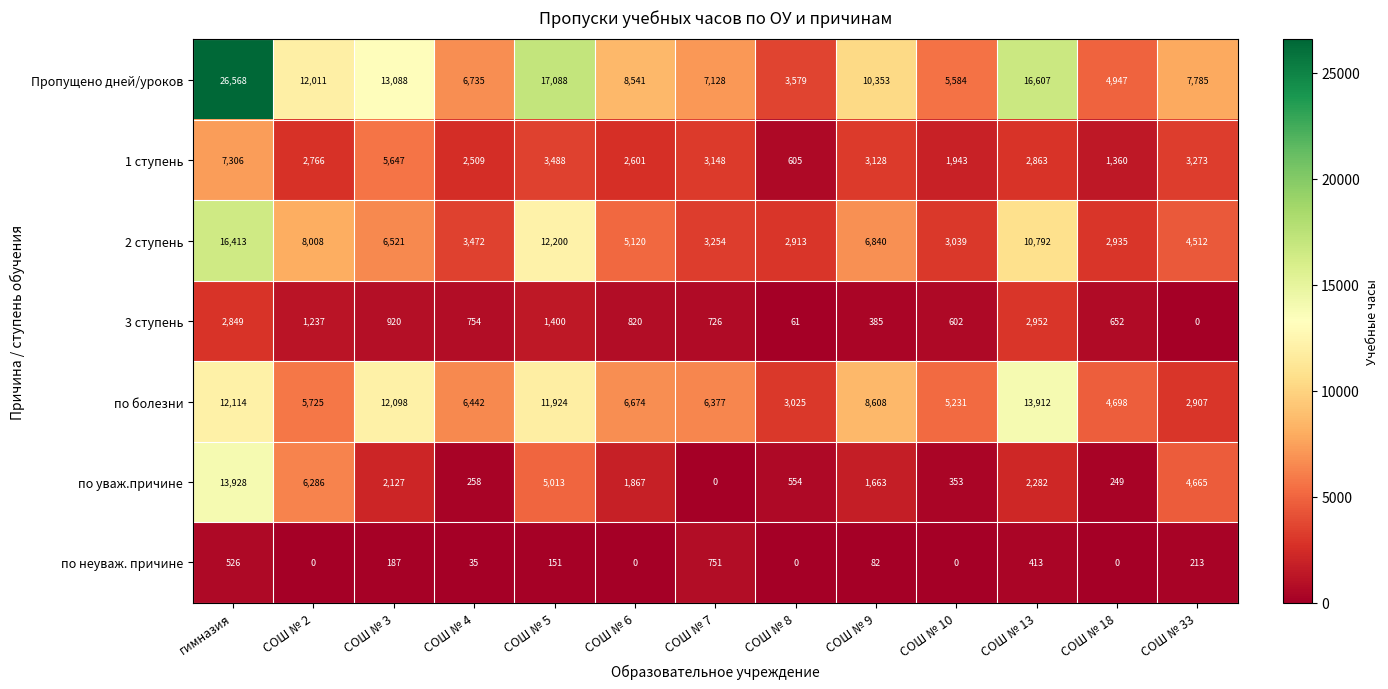

At which category is the sum across all series the highest?

гимназия